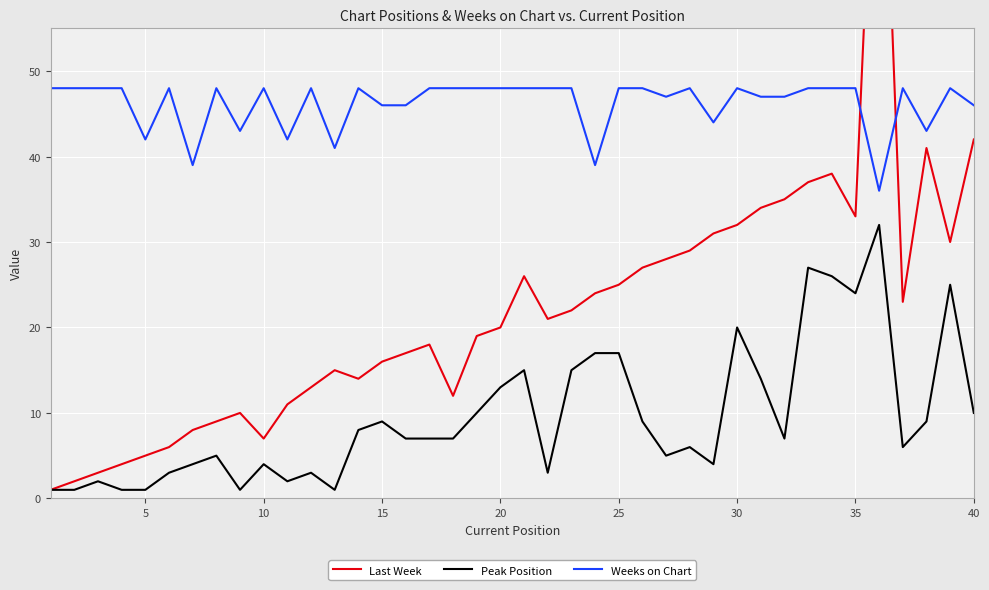

True or false: Peak Position has a value of 13 at 20.

True